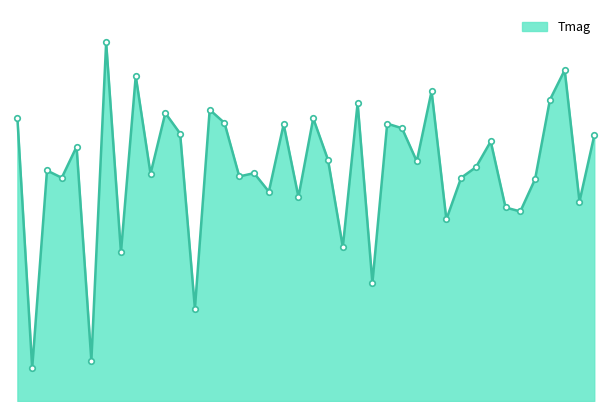

What is the minimum value shown in the chart?

3.5